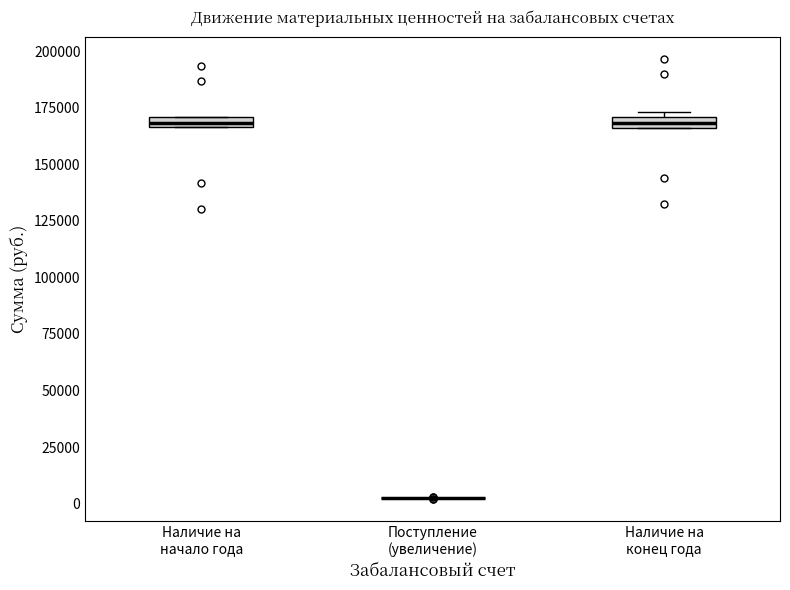

Where is the lower edge of the box for Наличие на начало года on the y-axis? The values are not printed on the chart, so give them approximately, as read against the axis.

165000